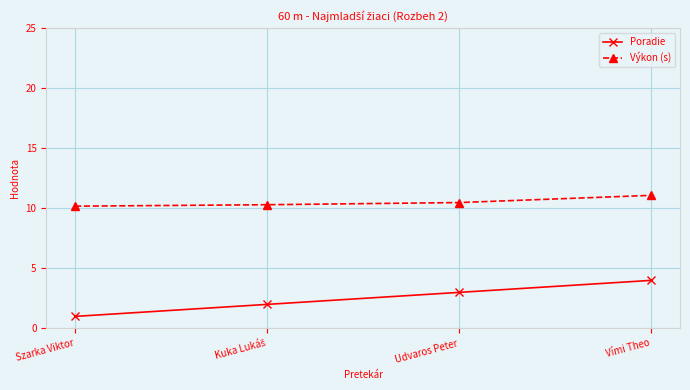

Which series has the largest total across all categories?

Výkon (s)